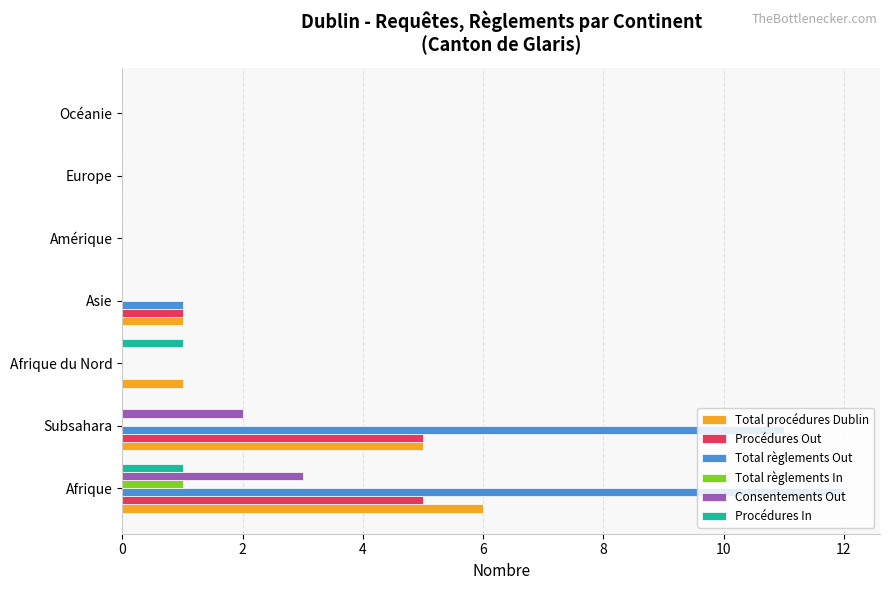

Which series has the largest total across all categories?

Total règlements Out